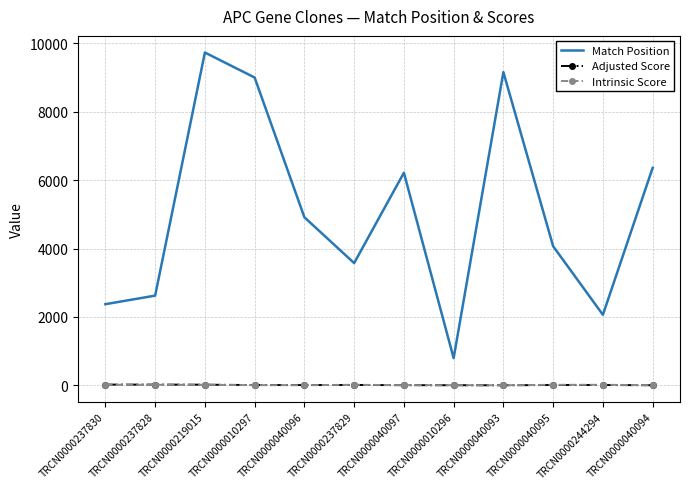

What are all the series names shown in the legend?

Match Position, Adjusted Score, Intrinsic Score